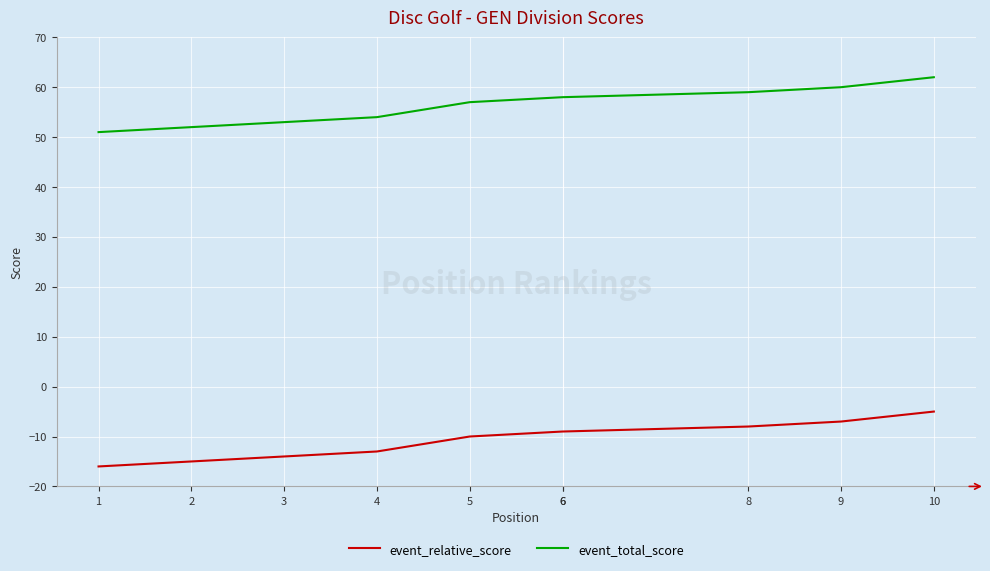

True or false: event_relative_score and event_total_score cross at least once.

False